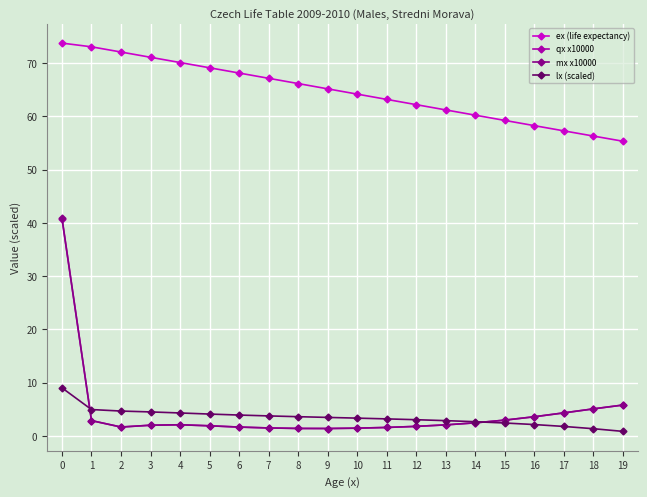

What is the sum of the mx x10000 values at 18 and 1?

7.9